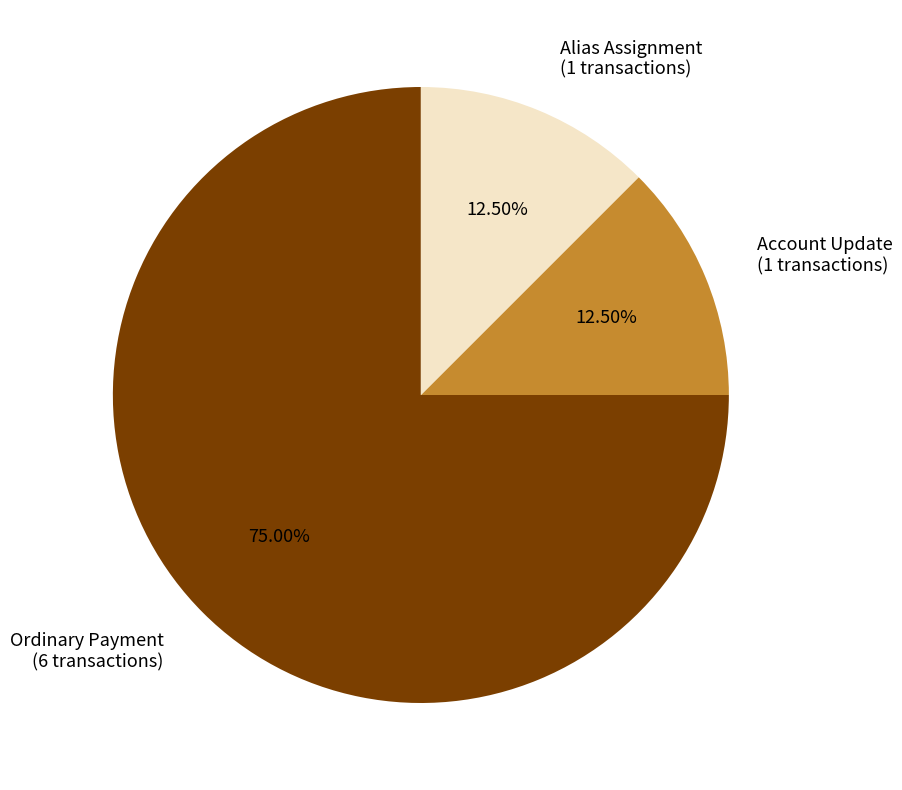

Does Ordinary Payment account for over 50% of the chart?

Yes